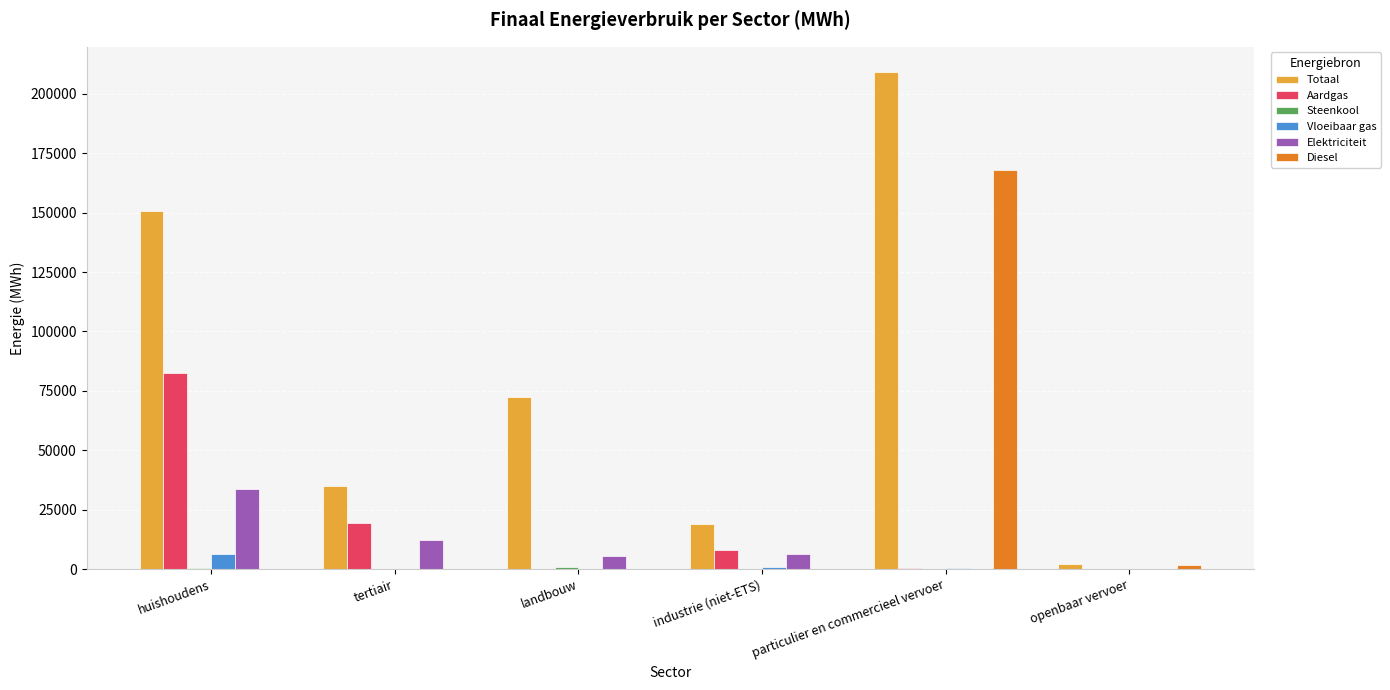

At which category is the sum across all series the highest?

particulier en commercieel vervoer